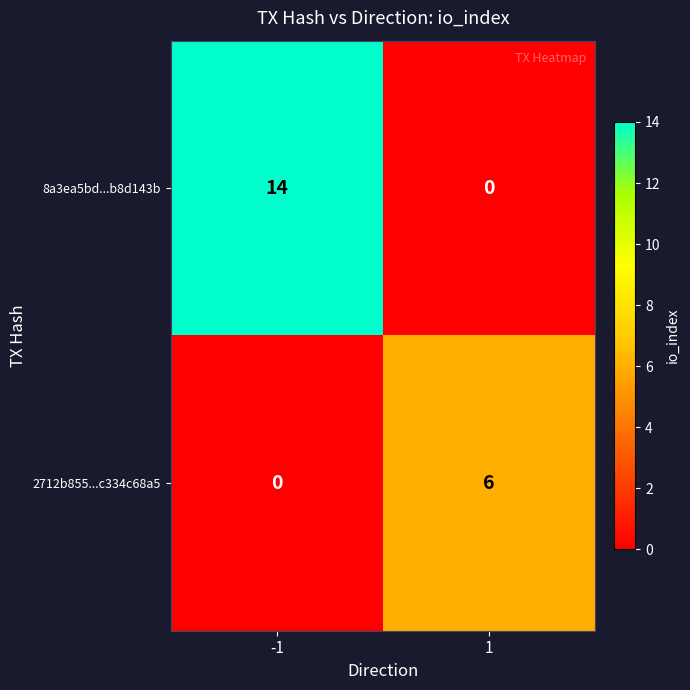

What is the maximum value shown in the chart?

14